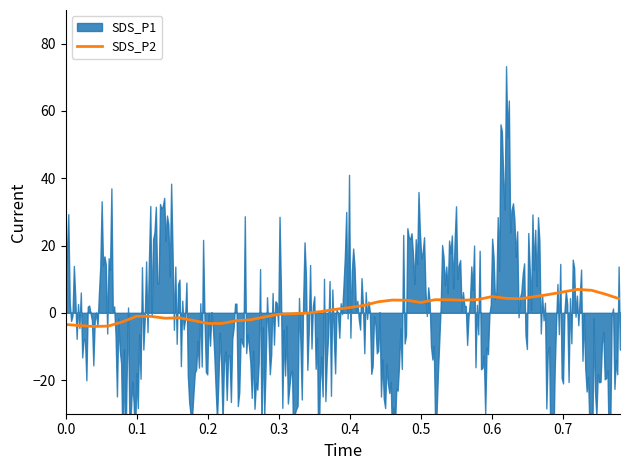

What is the maximum value for SDS_P2?

7.0